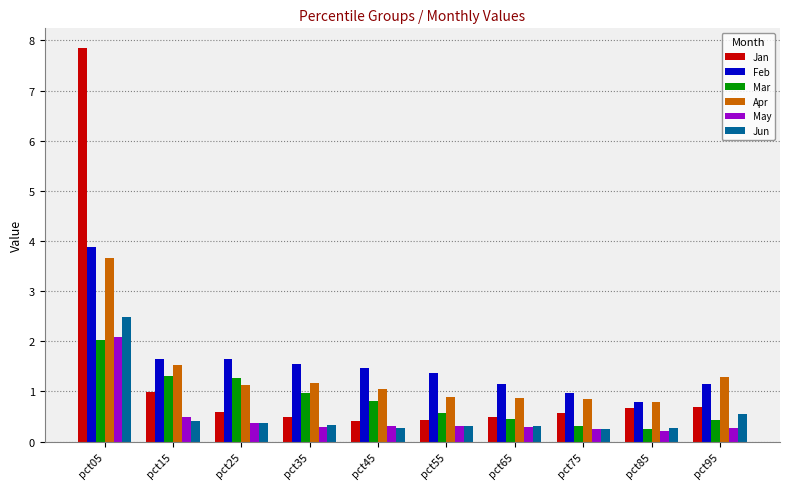

How many groups of bars are there?

10